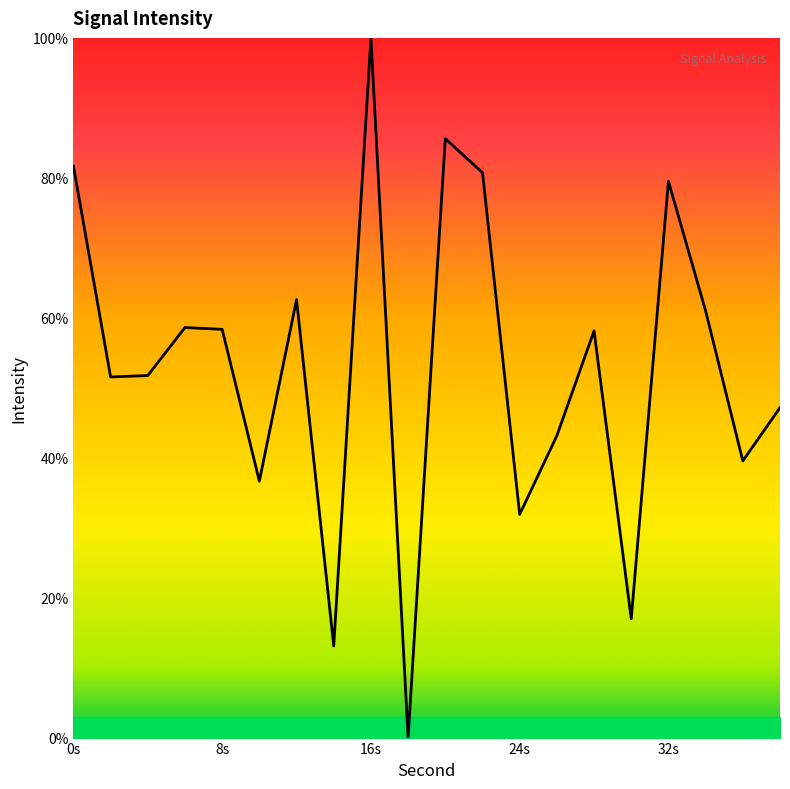

What is the maximum value shown in the chart?

100.0